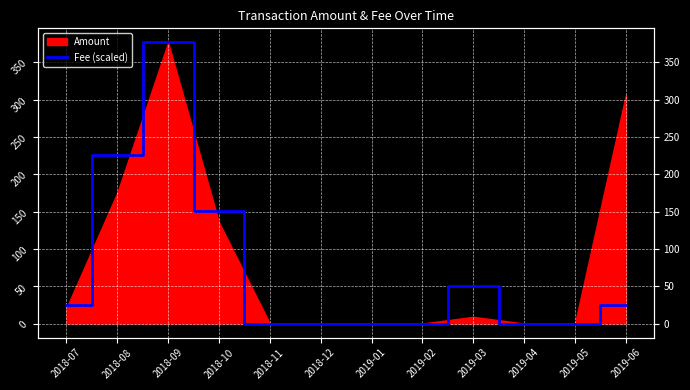

Reading left to right, transcribe all the data shown in this chart.

25.1	225.9	376.5	150.6	0.0	0.0	0.0	0.0	50.4	0.0	0.0	25.1